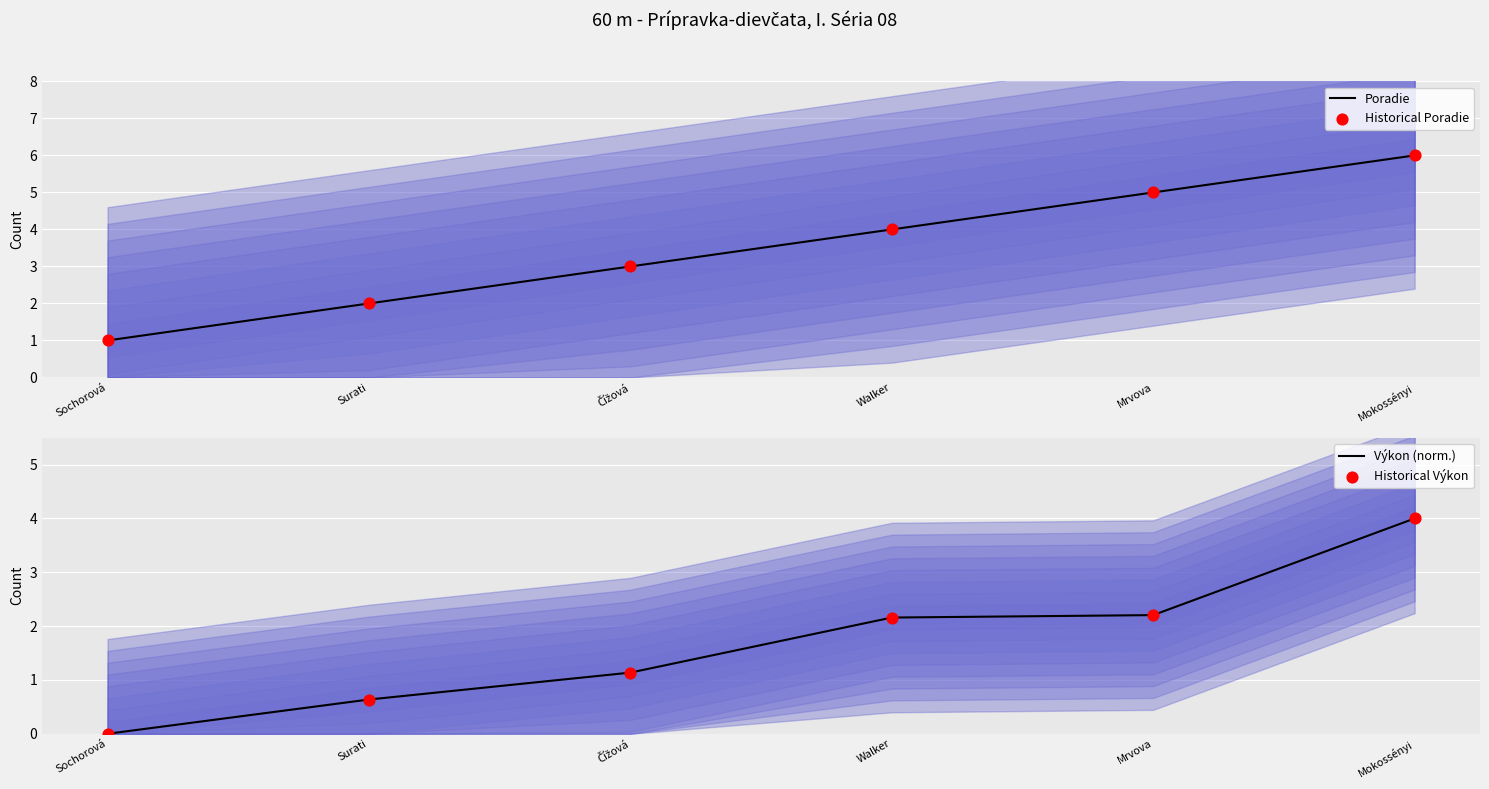

Which series contains the highest Y value?

Poradie